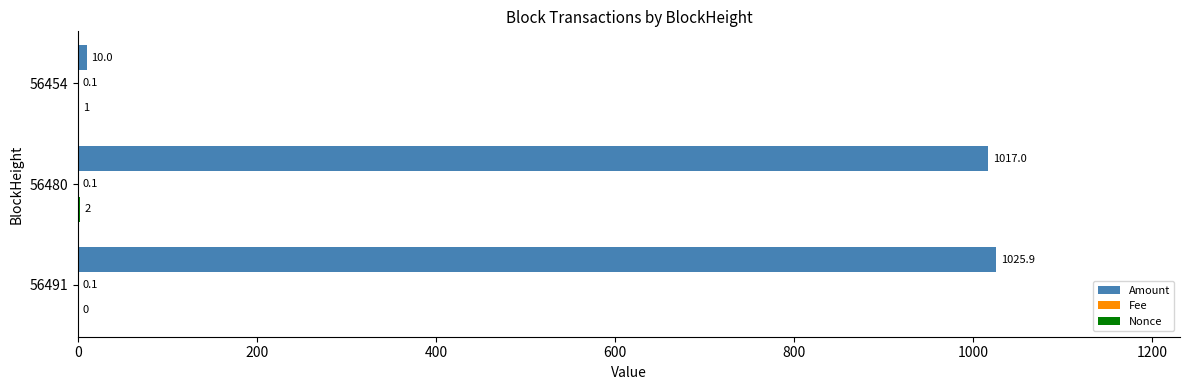

Between 56480 and 56454, which series saw the biggest shift?

Amount